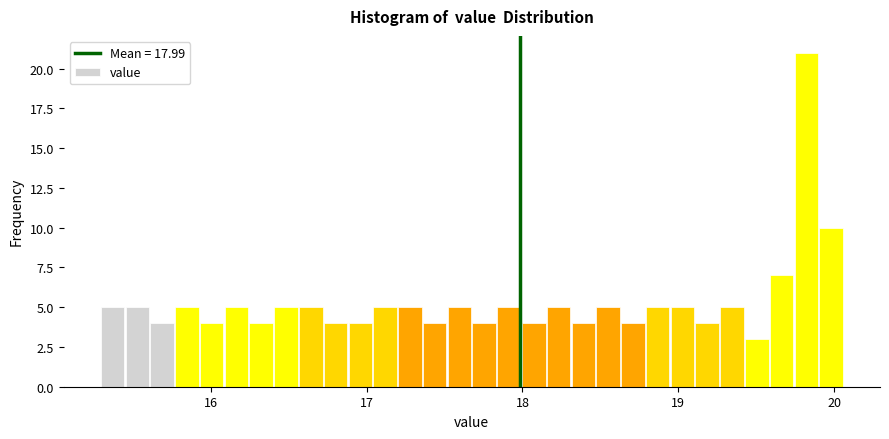

Read against the x-axis, roughly where is the centre of the tallest bar?

19.8